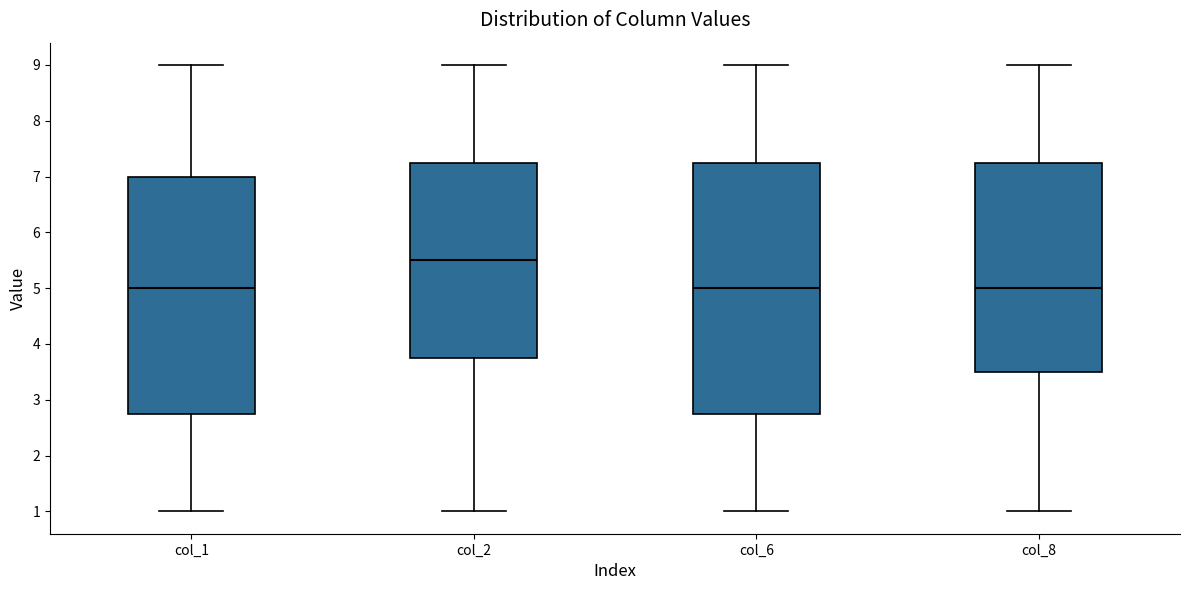

Reading left to right, transcribe this box plot: for each box, give where its median line is, the range the box spans, and where its two whiskers end, as read against the y-axis. The values are not printed on the chart, so give them approximately, as read against the axis.

col_1: median 5.0, box 2.8 to 7.0, whiskers 1.0 to 9.0
col_2: median 5.5, box 3.8 to 7.3, whiskers 1.0 to 9.0
col_6: median 5.0, box 2.8 to 7.3, whiskers 1.0 to 9.0
col_8: median 5.0, box 3.5 to 7.3, whiskers 1.0 to 9.0